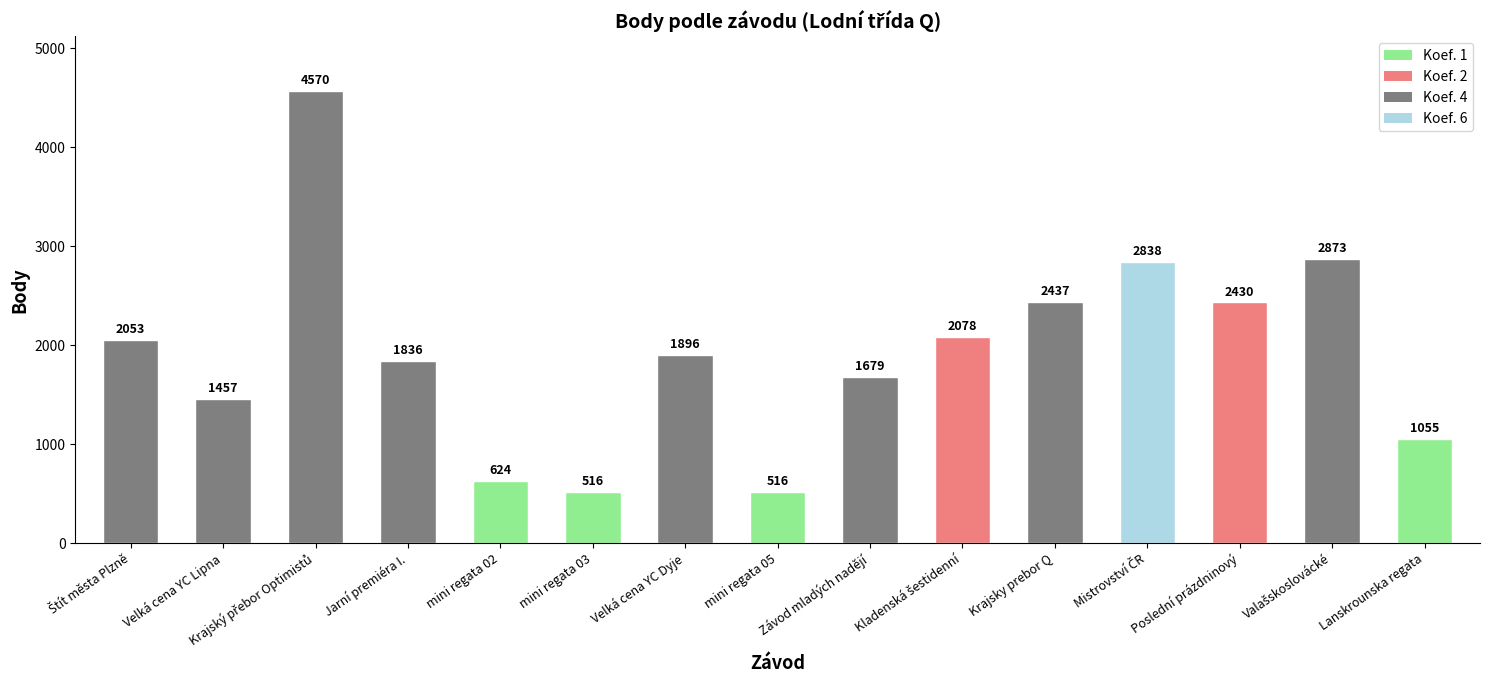

Reading left to right, what are all the values shown in this chart?

2053	1457	4570	1836	624	516	1896	516	1679	2078	2437	2838	2430	2873	1055